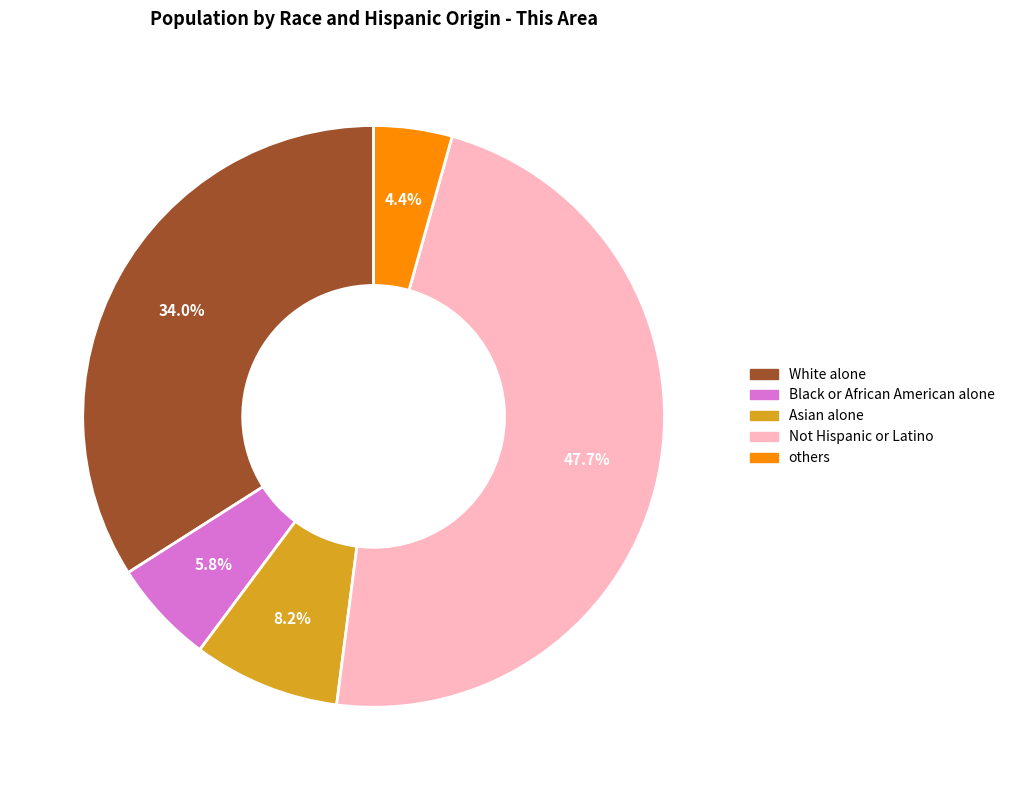

Rank the categories by value from highest to lowest.

Not Hispanic or Latino, White alone, Asian alone, Black or African American alone, others